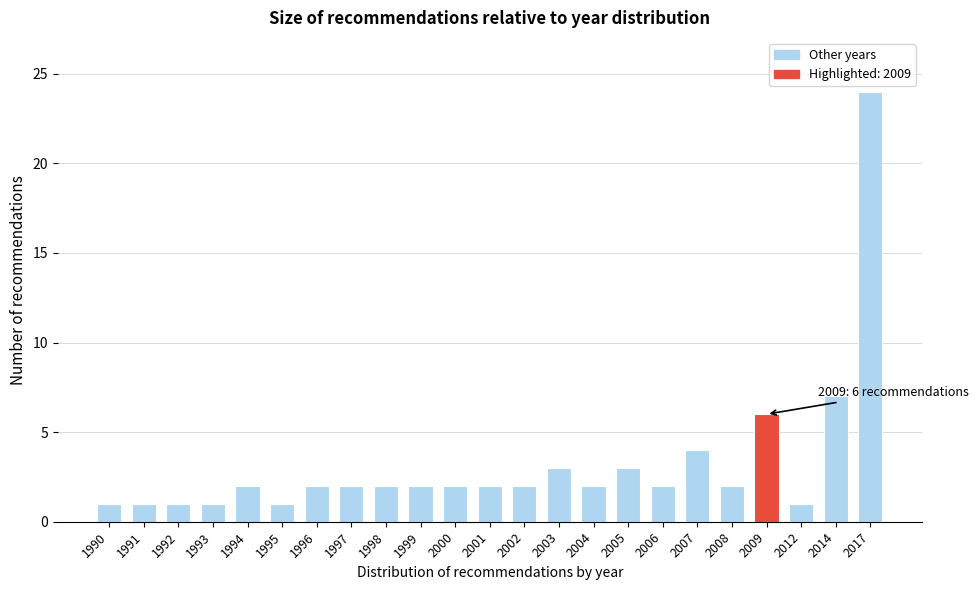

Reading left to right, extract all data points from this chart.

1990=1	1991=1	1992=1	1993=1	1994=2	1995=1	1996=2	1997=2	1998=2	1999=2	2000=2	2001=2	2002=2	2003=3	2004=2	2005=3	2006=2	2007=4	2008=2	2009=6	2012=1	2014=7	2017=24